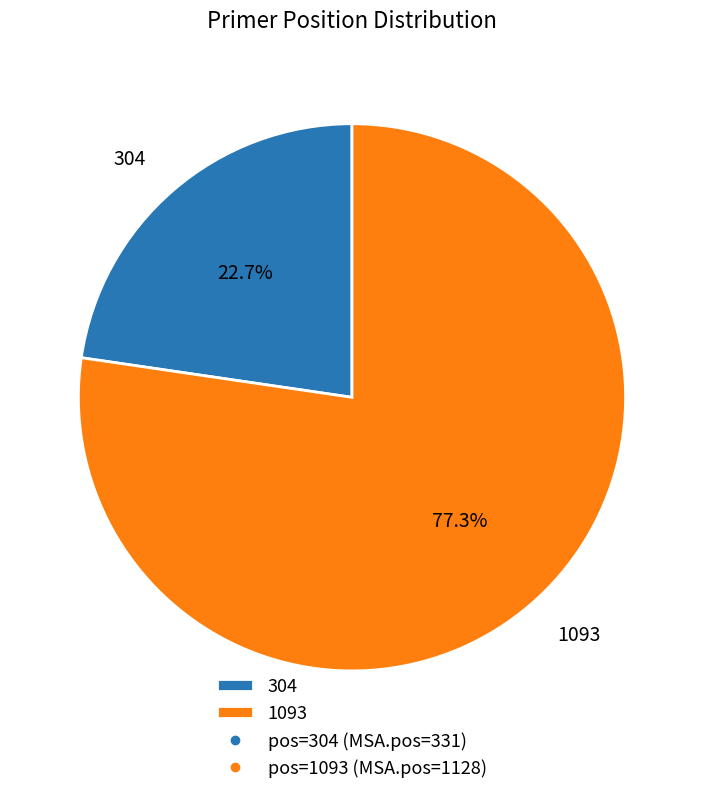

What portion of the pie excludes 1093?

22.7%